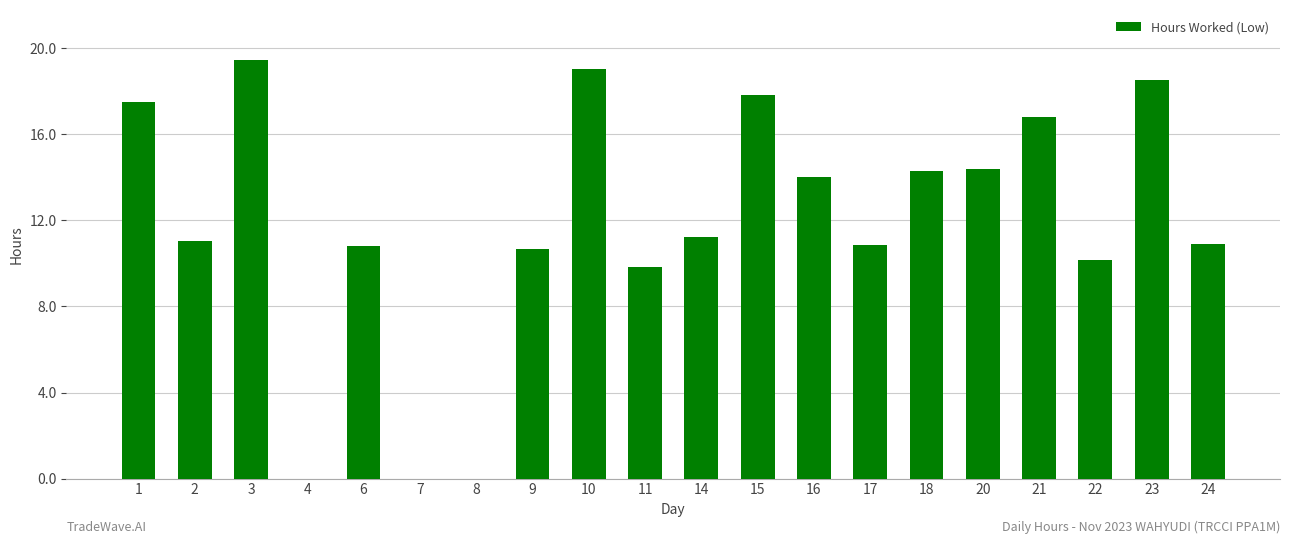

What is the change in value from 10 to 16?

-5.0